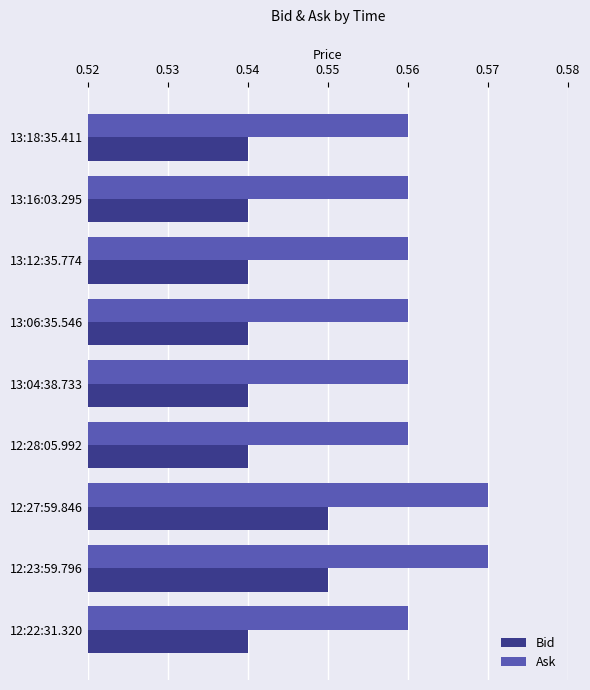

List the series in order of their overall mean, highest first.

Ask, Bid